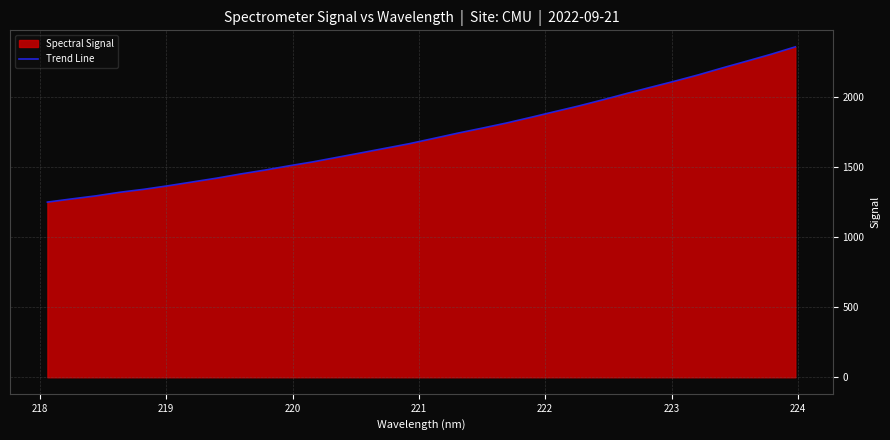

What is the difference between the maximum and minimum values?

1107.8